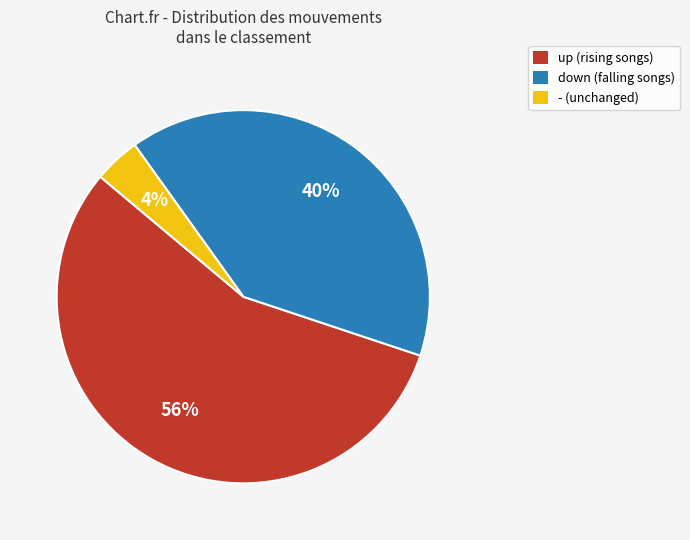

To the nearest percent, what is the difference between the up and - slice percentages?

52%